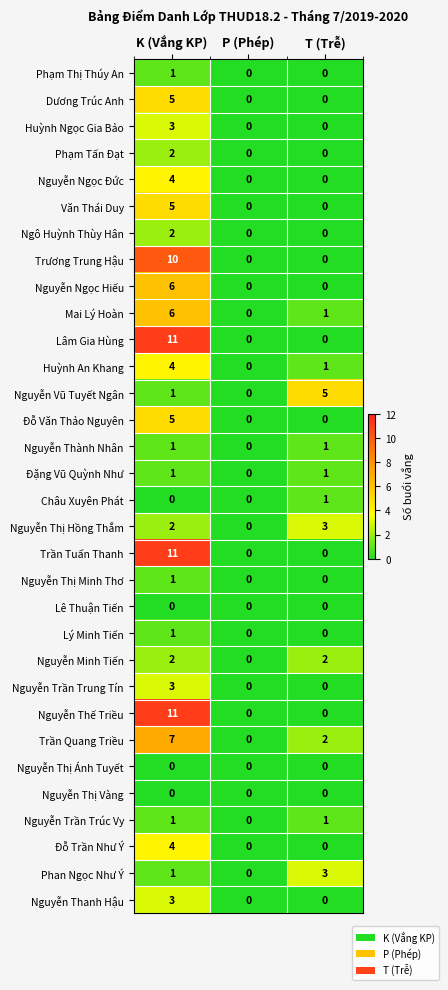

Which category has the lowest value in the Nguyễn Trần Trúc Vy series?

P (Phép)